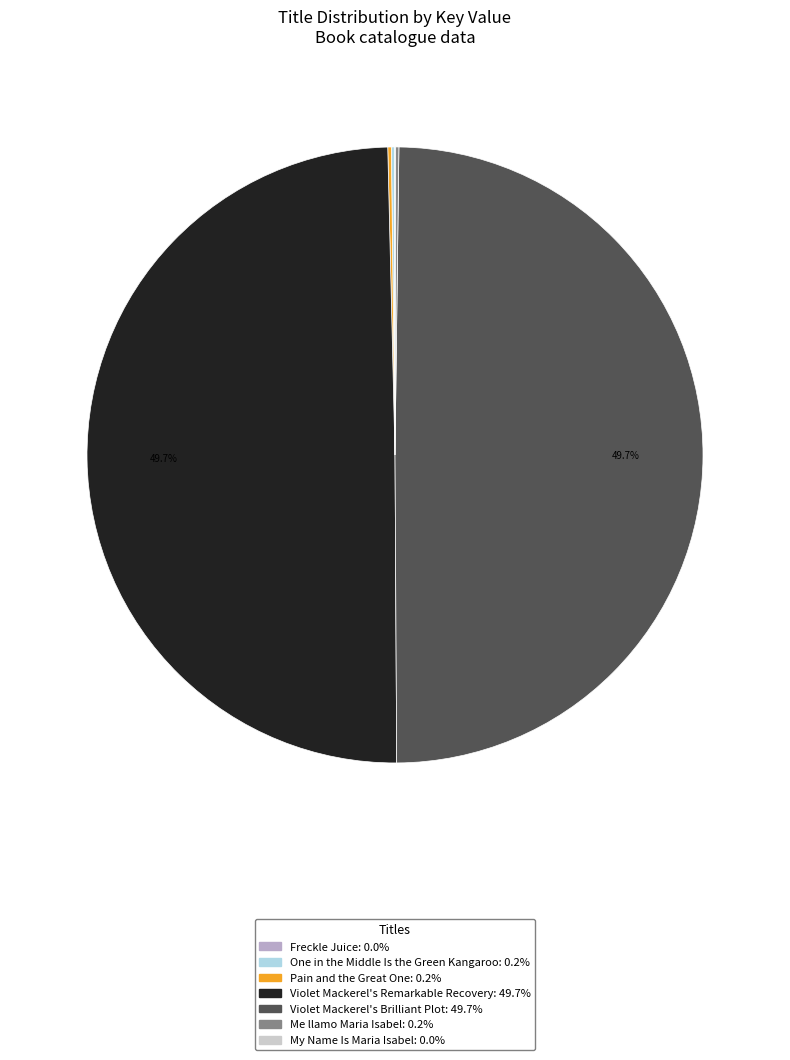

What portion of the pie excludes Violet Mackerel's Remarkable Recovery?

50.3%